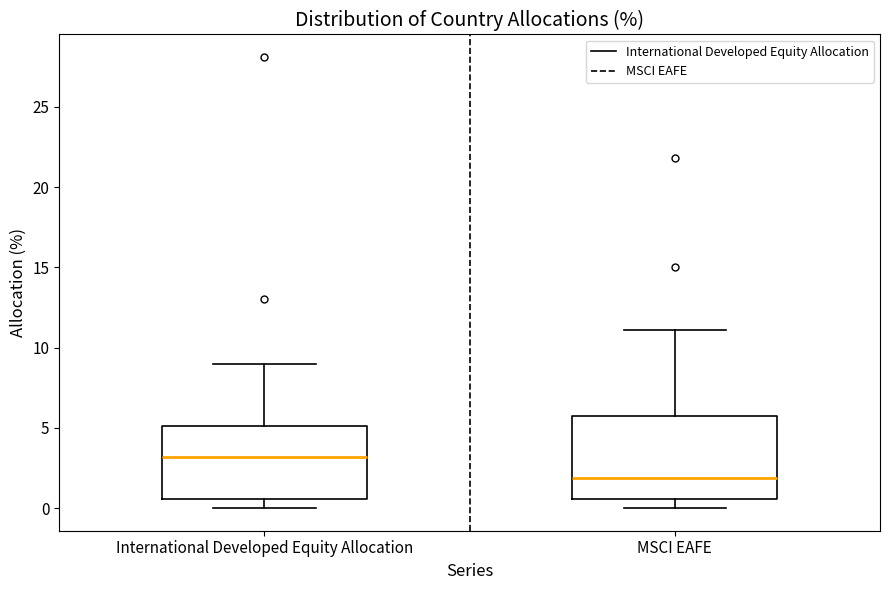

Reading left to right, transcribe this box plot: for each box, give where its median line is, the range the box spans, and where its two whiskers end, as read against the y-axis. The values are not printed on the chart, so give them approximately, as read against the axis.

International Developed Equity Allocation: median 3.0, box 0.5 to 5.0, whiskers 0.0 to 9.0
MSCI EAFE: median 2.0, box 0.5 to 6.0, whiskers 0.0 to 11.0